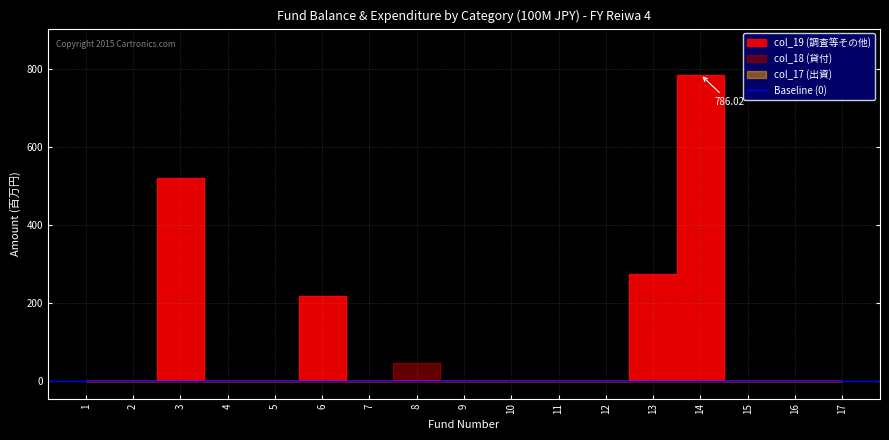

At which category does the chart reach its peak across all series?

14